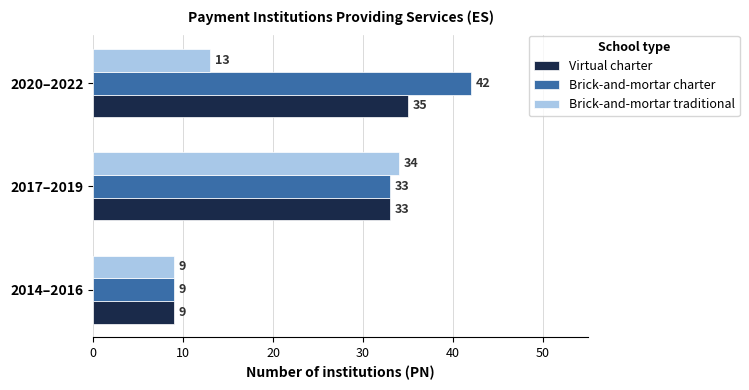

Rank the series by their average value, from highest to lowest.

Brick-and-mortar charter, Virtual charter, Brick-and-mortar traditional